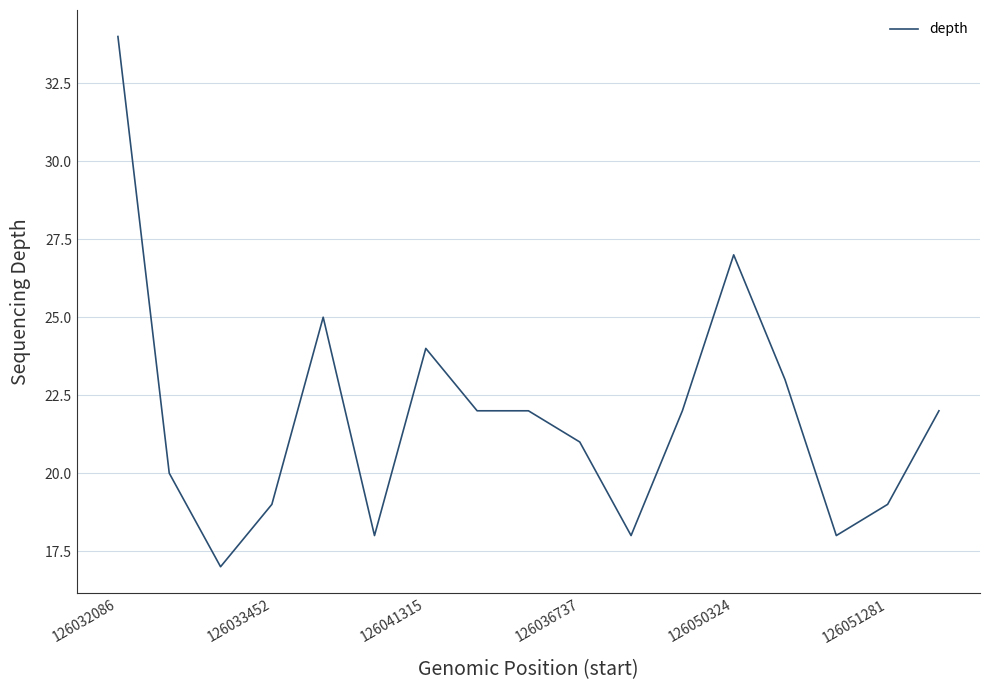

What is the sum of all values?

371